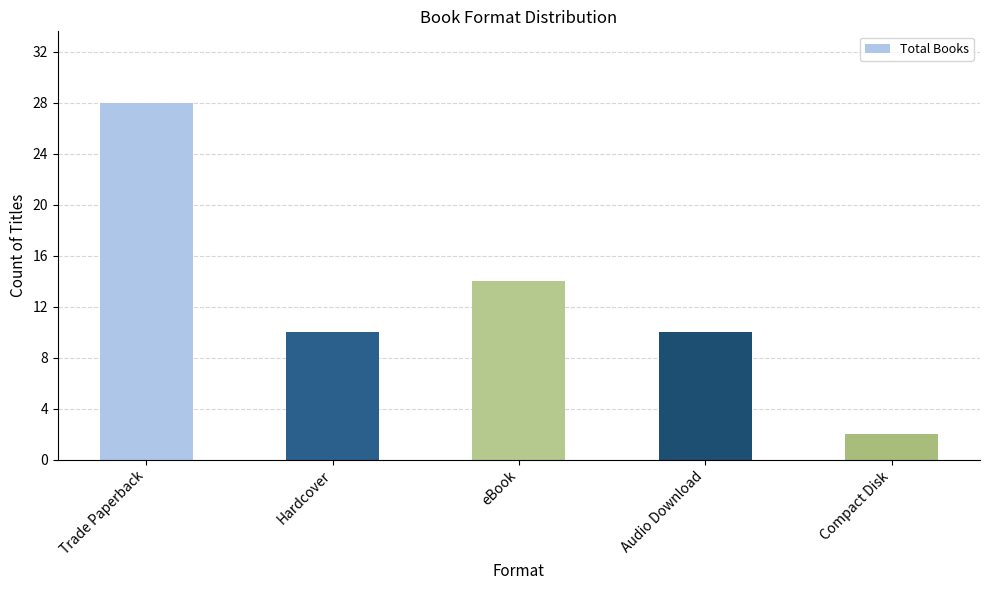

What is the ratio of the value at Audio Download to the value at Compact Disk?

5.0